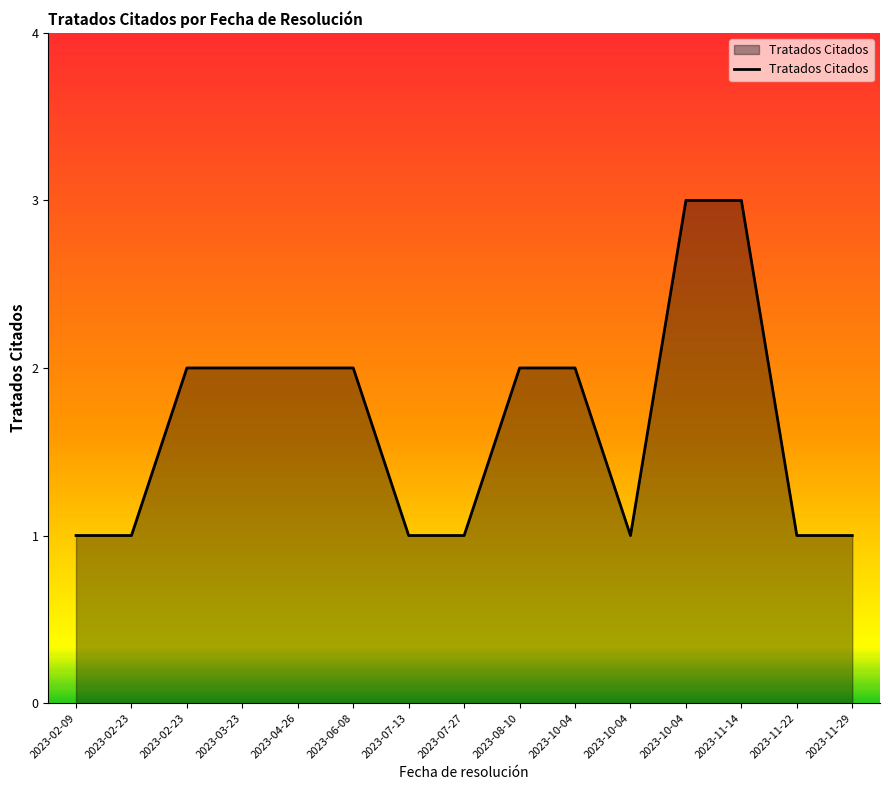

What is the difference between the maximum and minimum values?

2